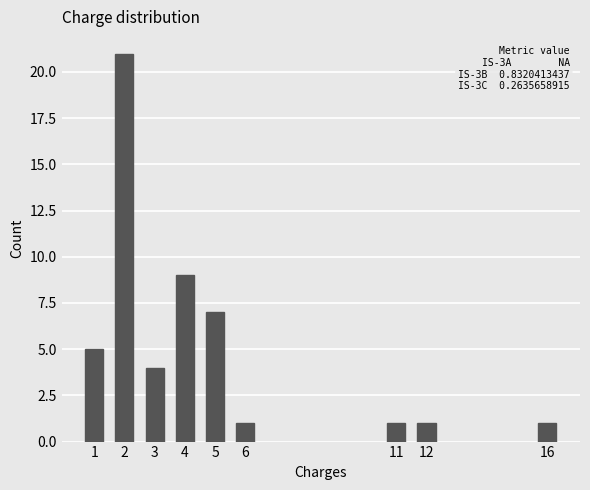

Reading left to right, extract all data points from this chart.

1=5	2=21	3=4	4=9	5=7	6=1	11=1	12=1	16=1